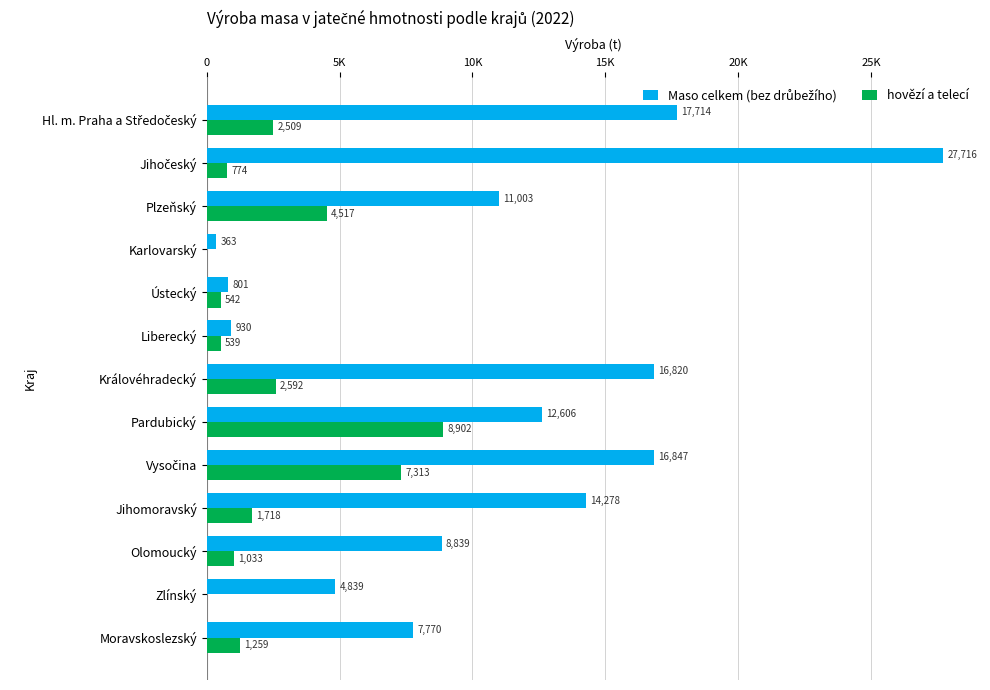

How many values in the Maso celkem (bez drůbežího) series are below 11002?

6